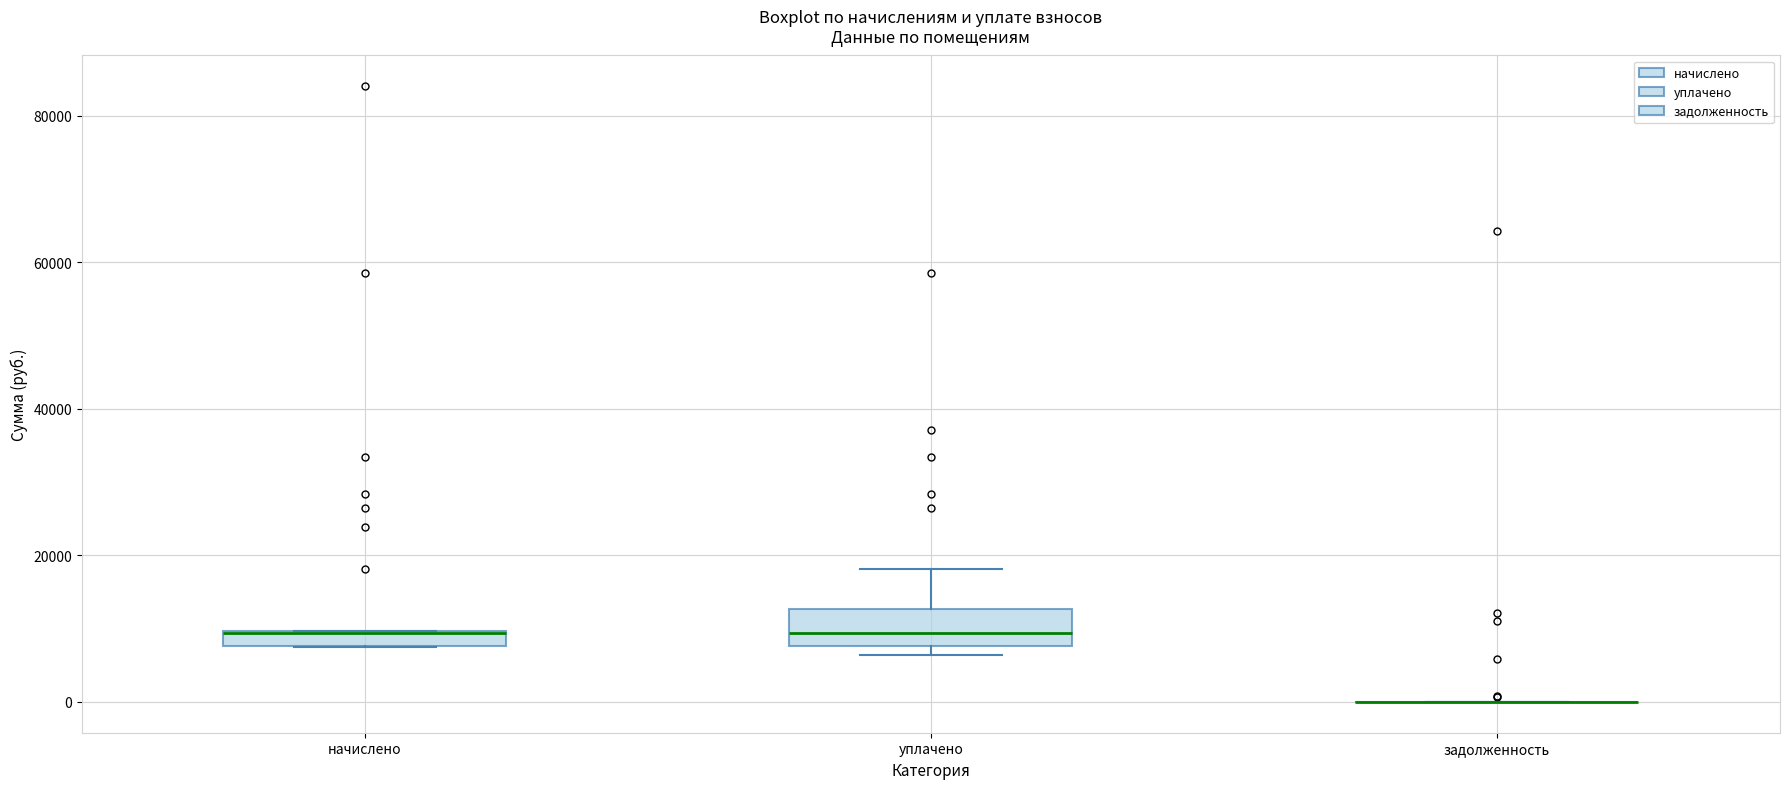

Which box is the tallest, from its lower edge to its upper edge?

уплачено